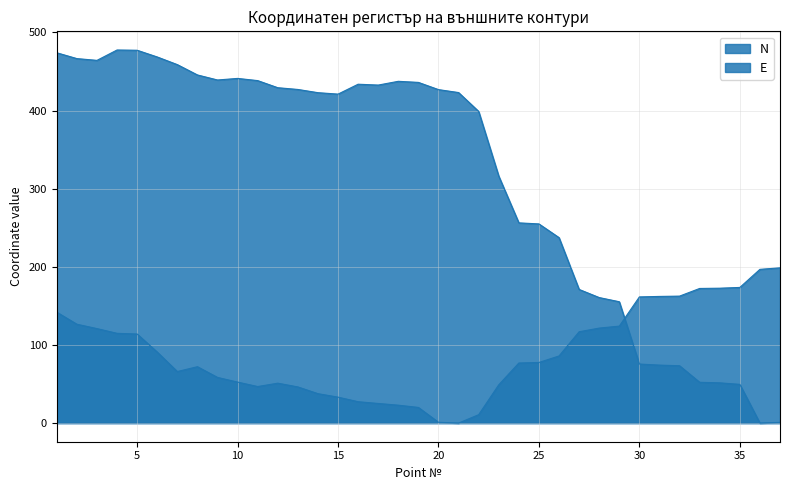

True or false: N and E cross at least once.

True